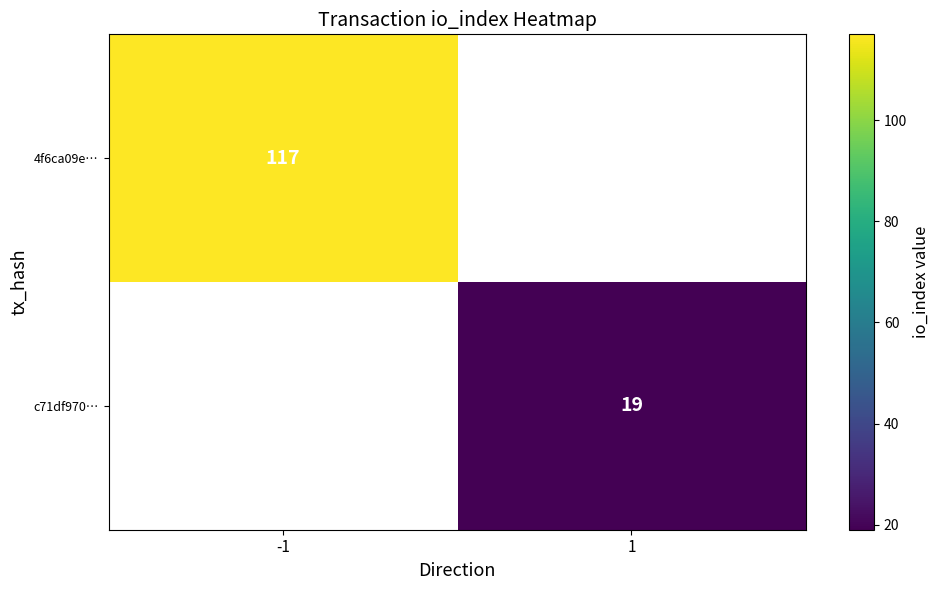

The value of 4f6ca09e… at -1 is 117. True or false?

True